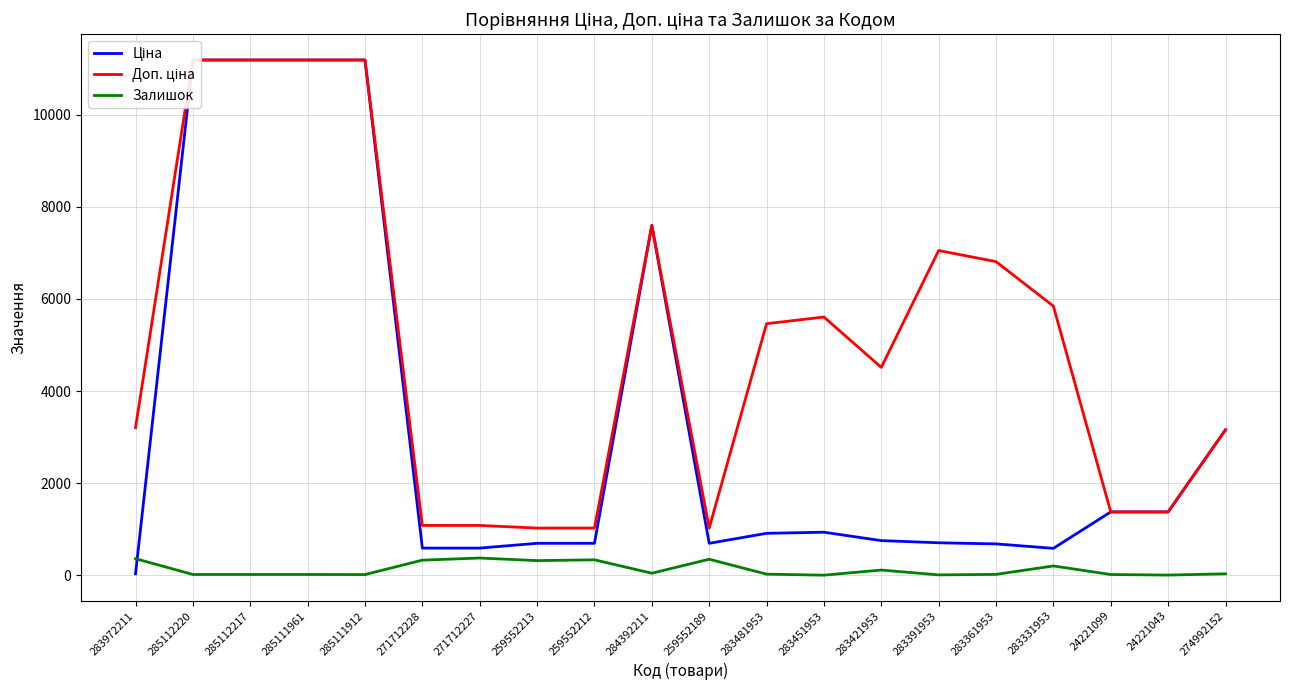

Count the number of data series in this chart.

3